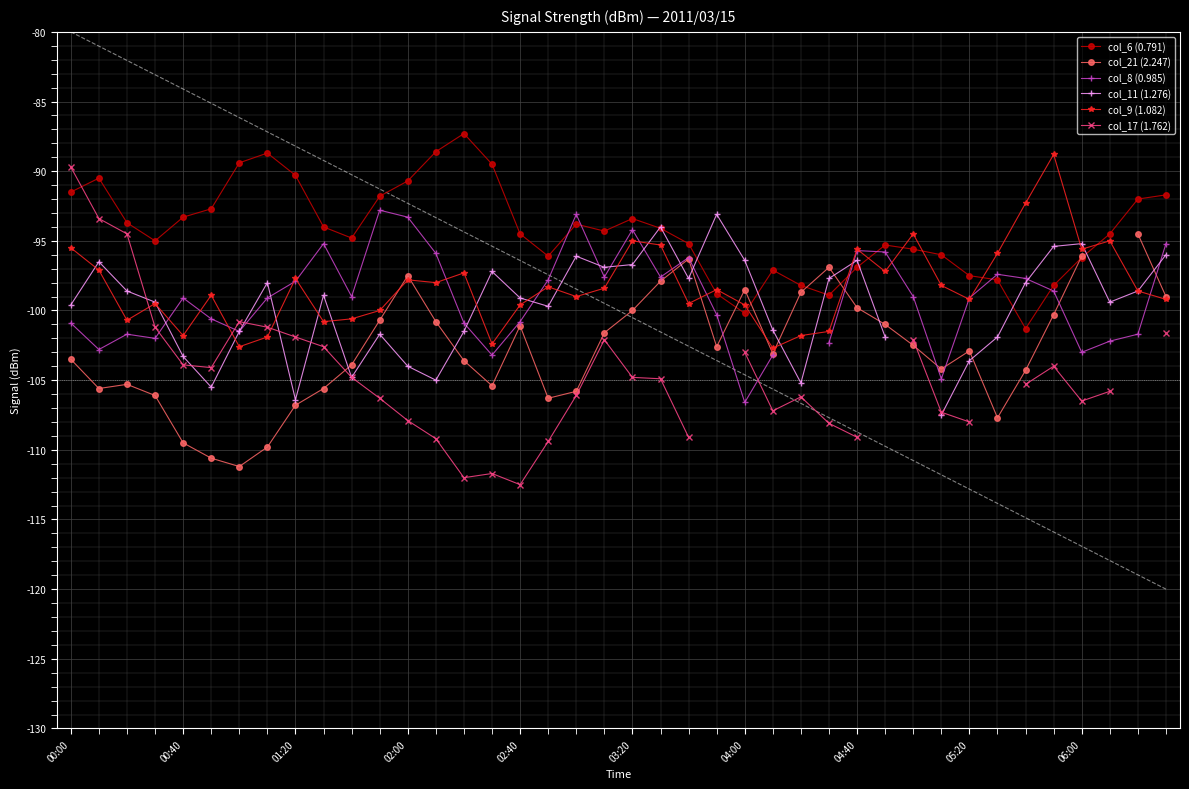

What is the maximum value for col_6 (0.791)?

-87.3